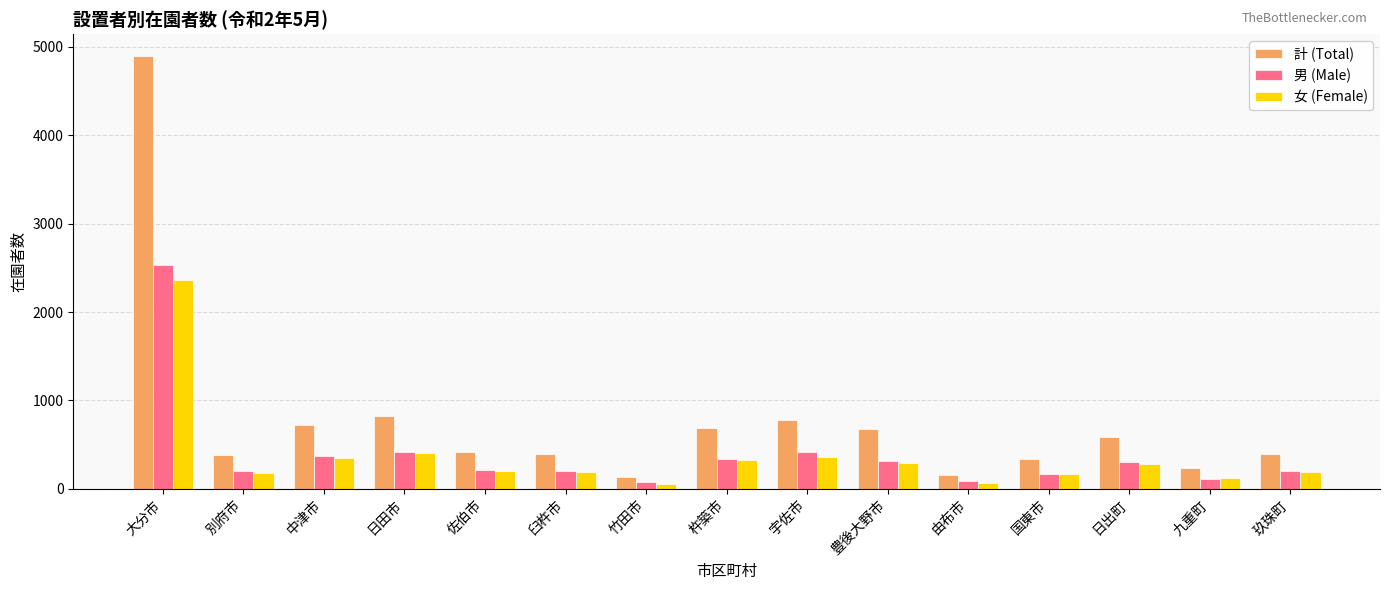

What is the sum of all 男 (Male) values?

5961